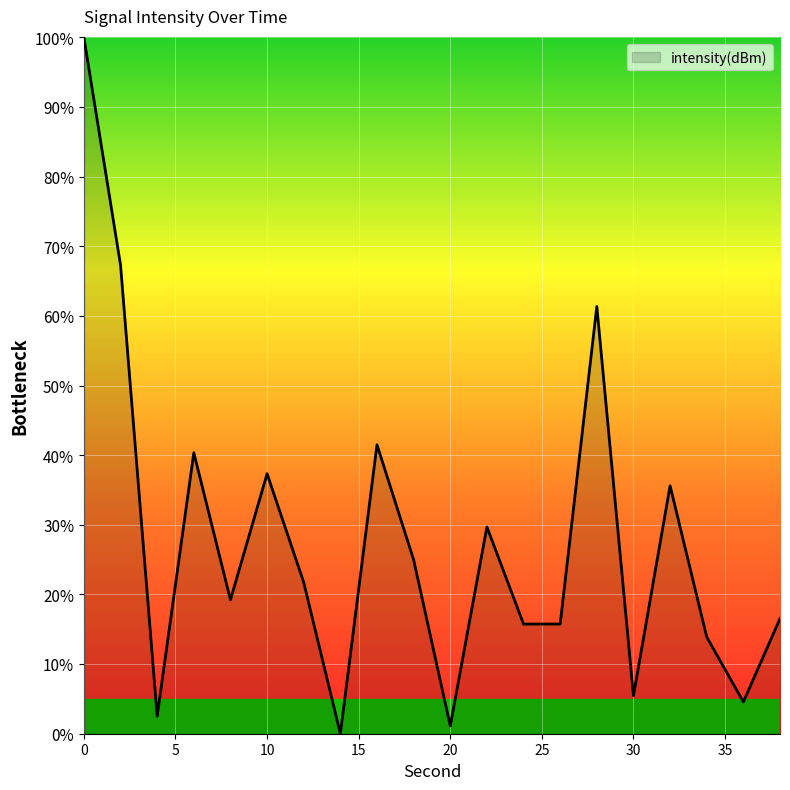

What is the difference between the maximum and minimum values?

100.0